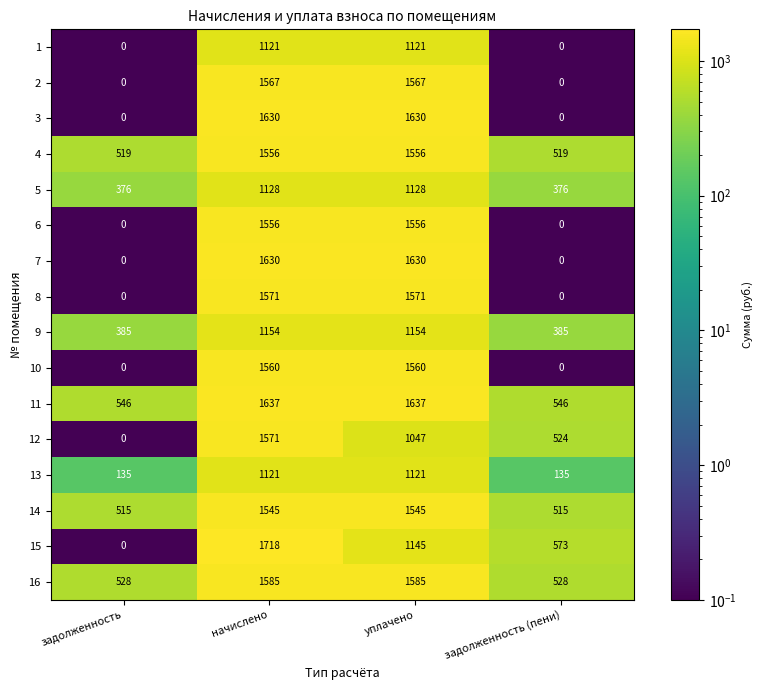

At which category does the chart reach its peak across all series?

начислено